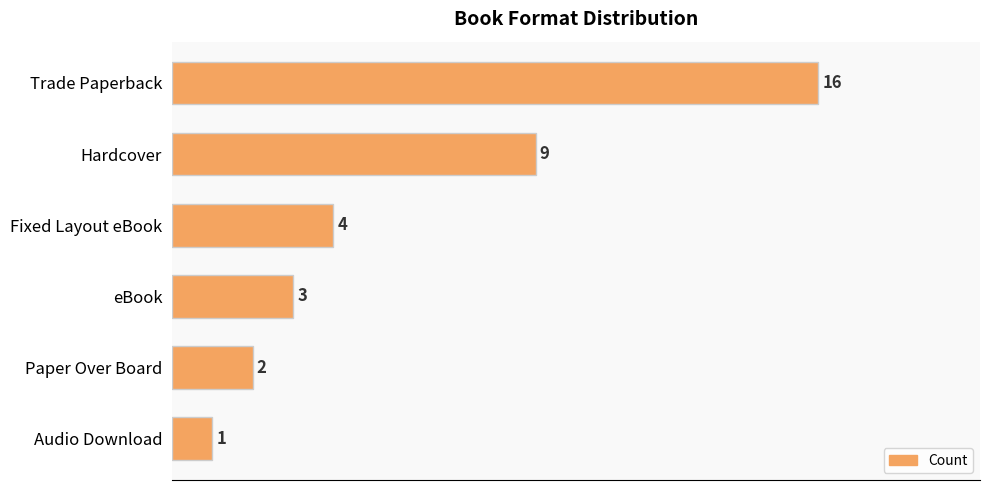

What is the sum of all values?

35